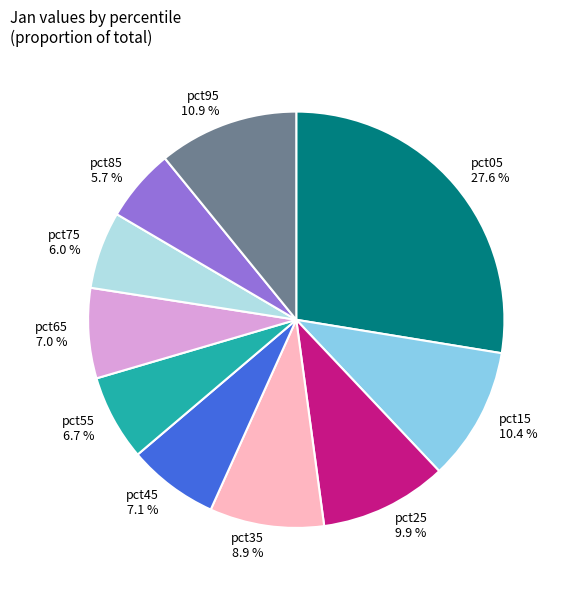

Between pct05 and pct15, which is larger?

pct05